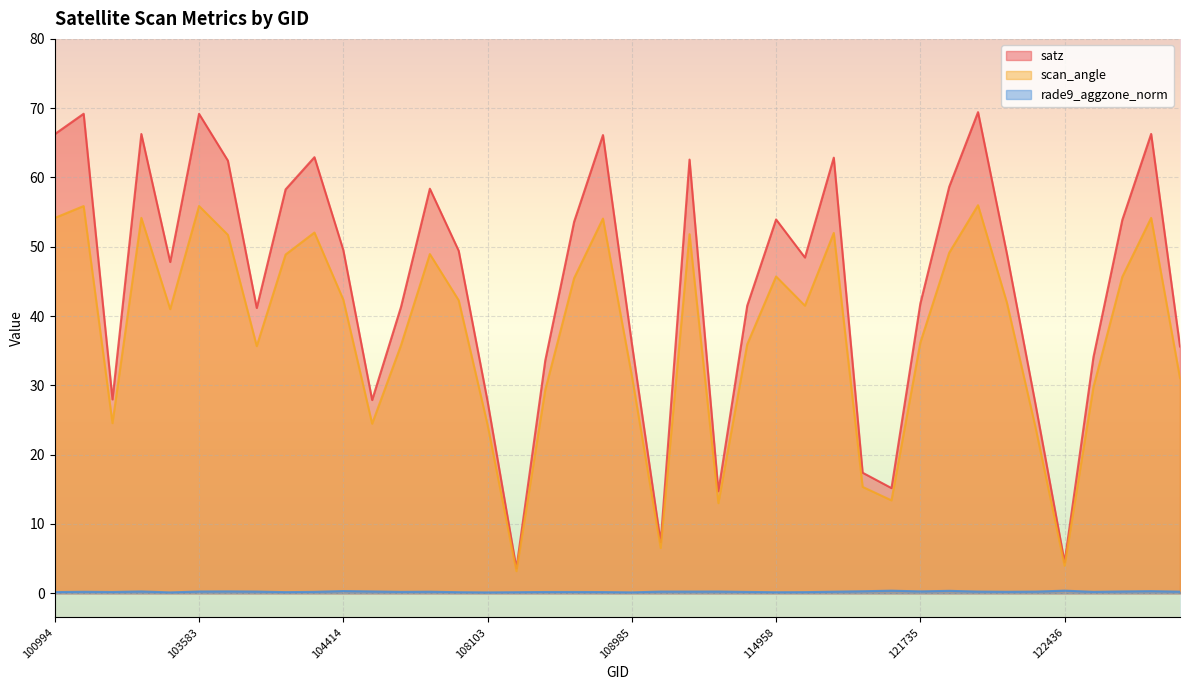

Count the number of categories in the chart.

40